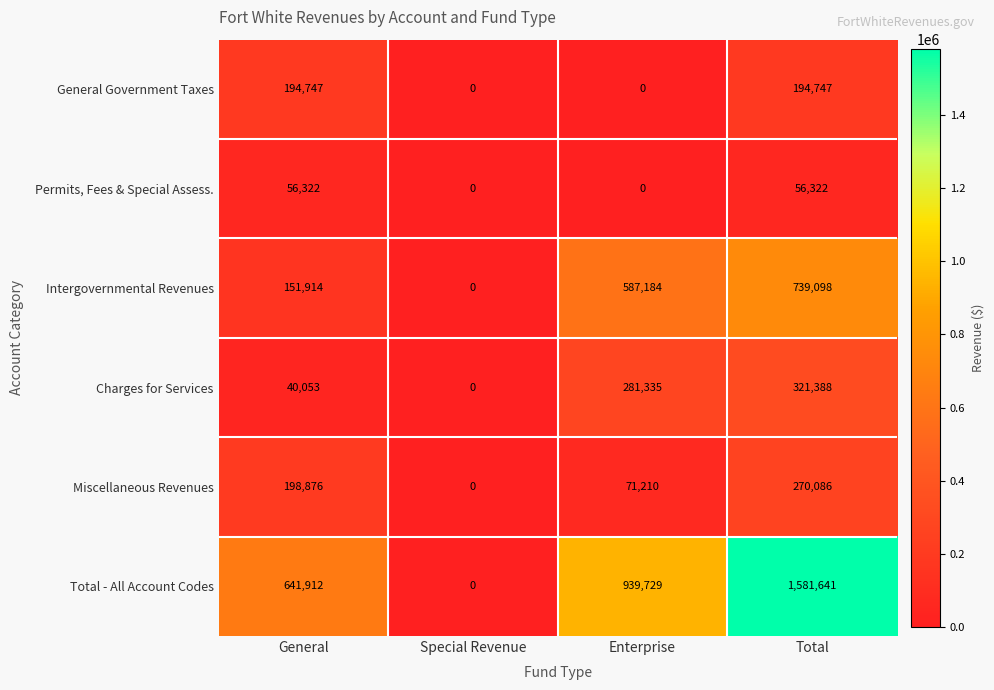

The value of Permits, Fees & Special Assess. at Total is 82368. True or false?

False